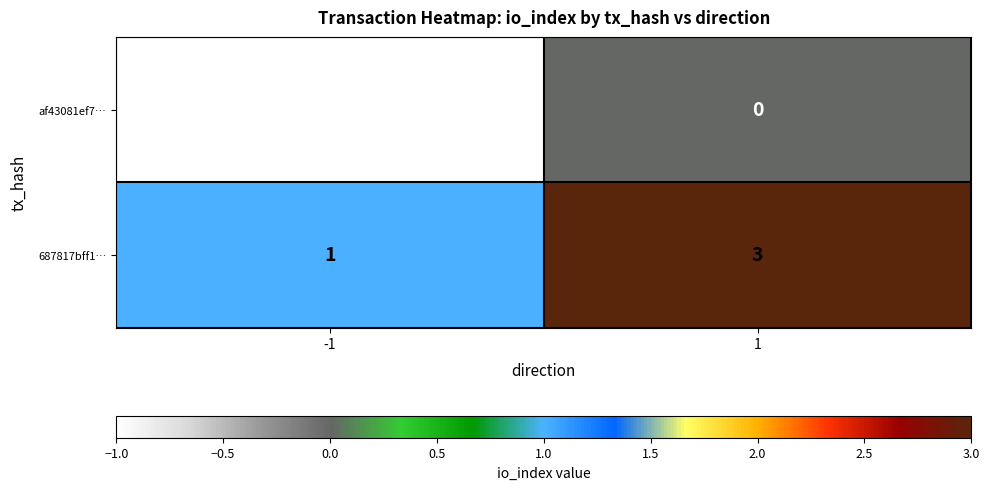

Reading left to right, transcribe all the data shown in this chart.

af43081ef7…: -1=-1	1=0
687817bff1…: -1=1	1=3